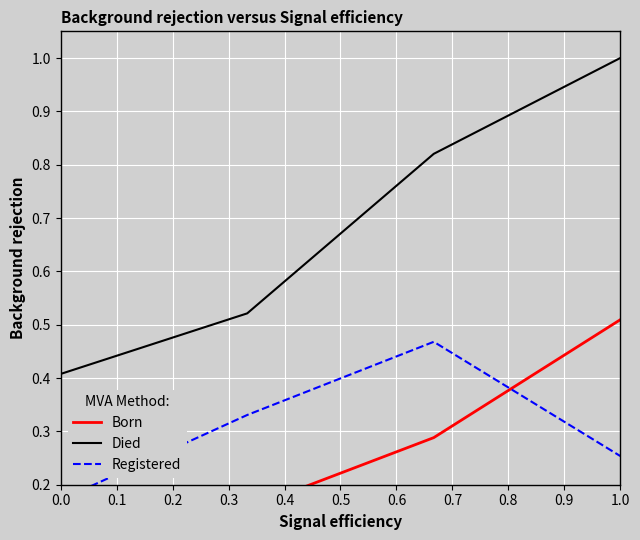

The value of Died at 1.0 is 1.0. True or false?

True